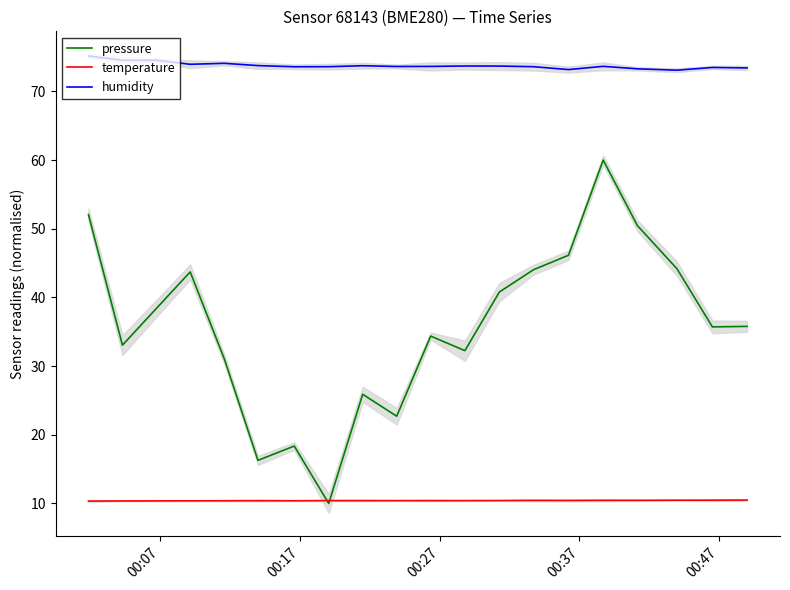

True or false: pressure and humidity cross at least once.

False